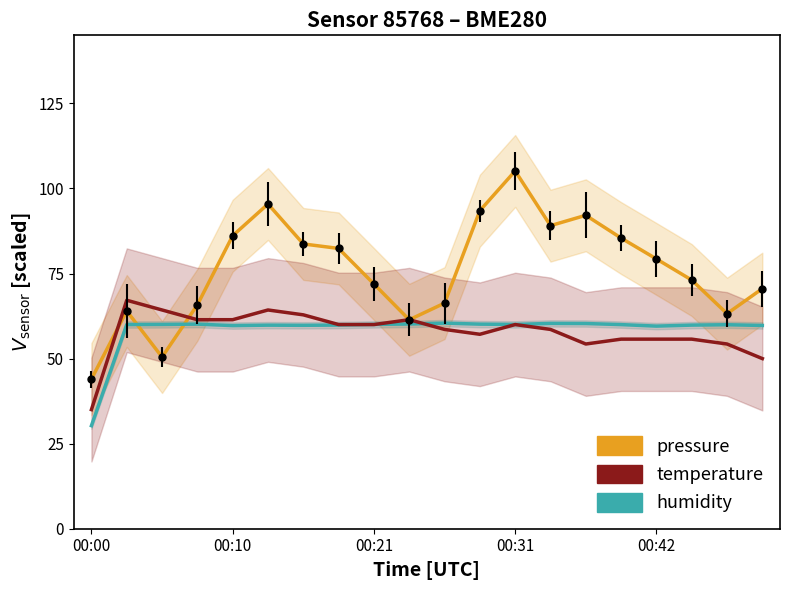

What are all the series names shown in the legend?

pressure, humidity, temperature